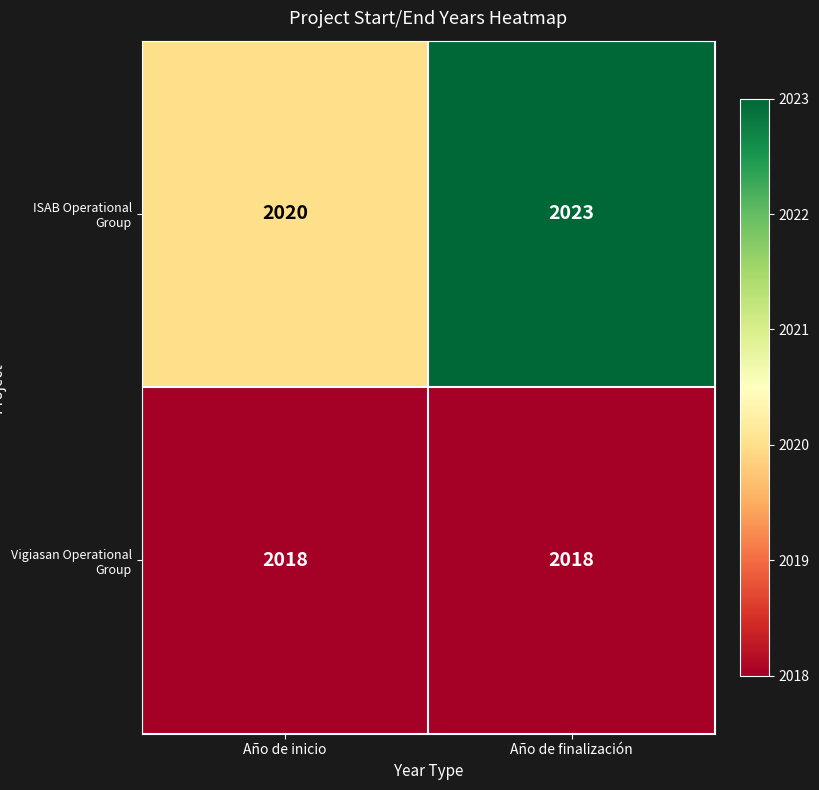

What is the minimum value shown in the chart?

2018